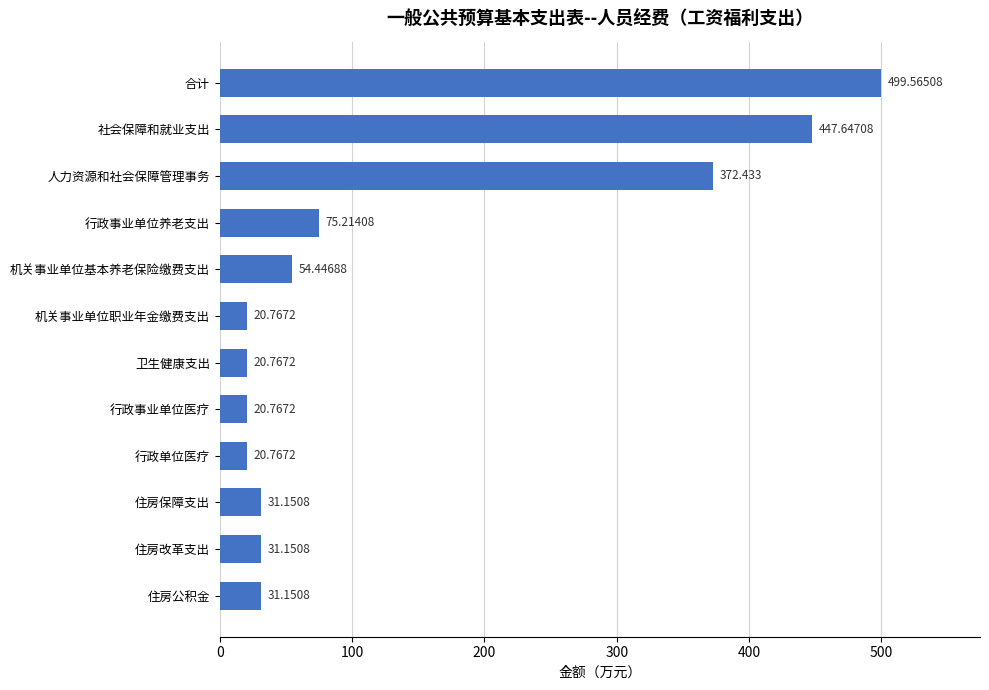

Count the number of data series in this chart.

1